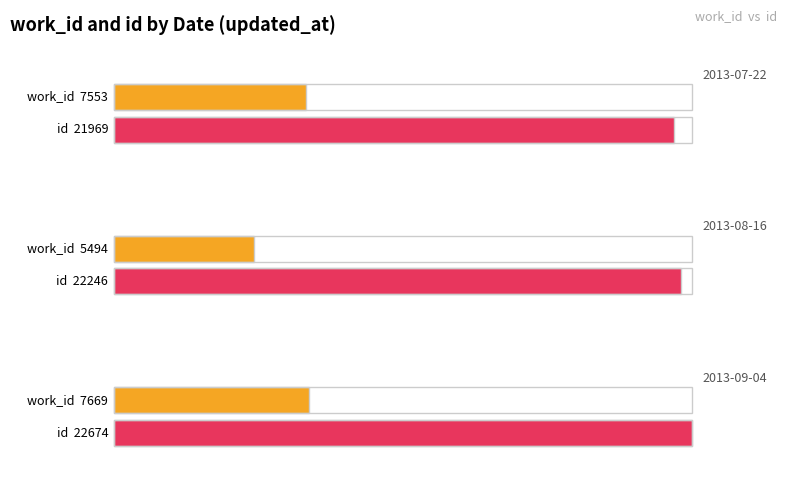

The value of id at 2013-07-22 is 21969. True or false?

True